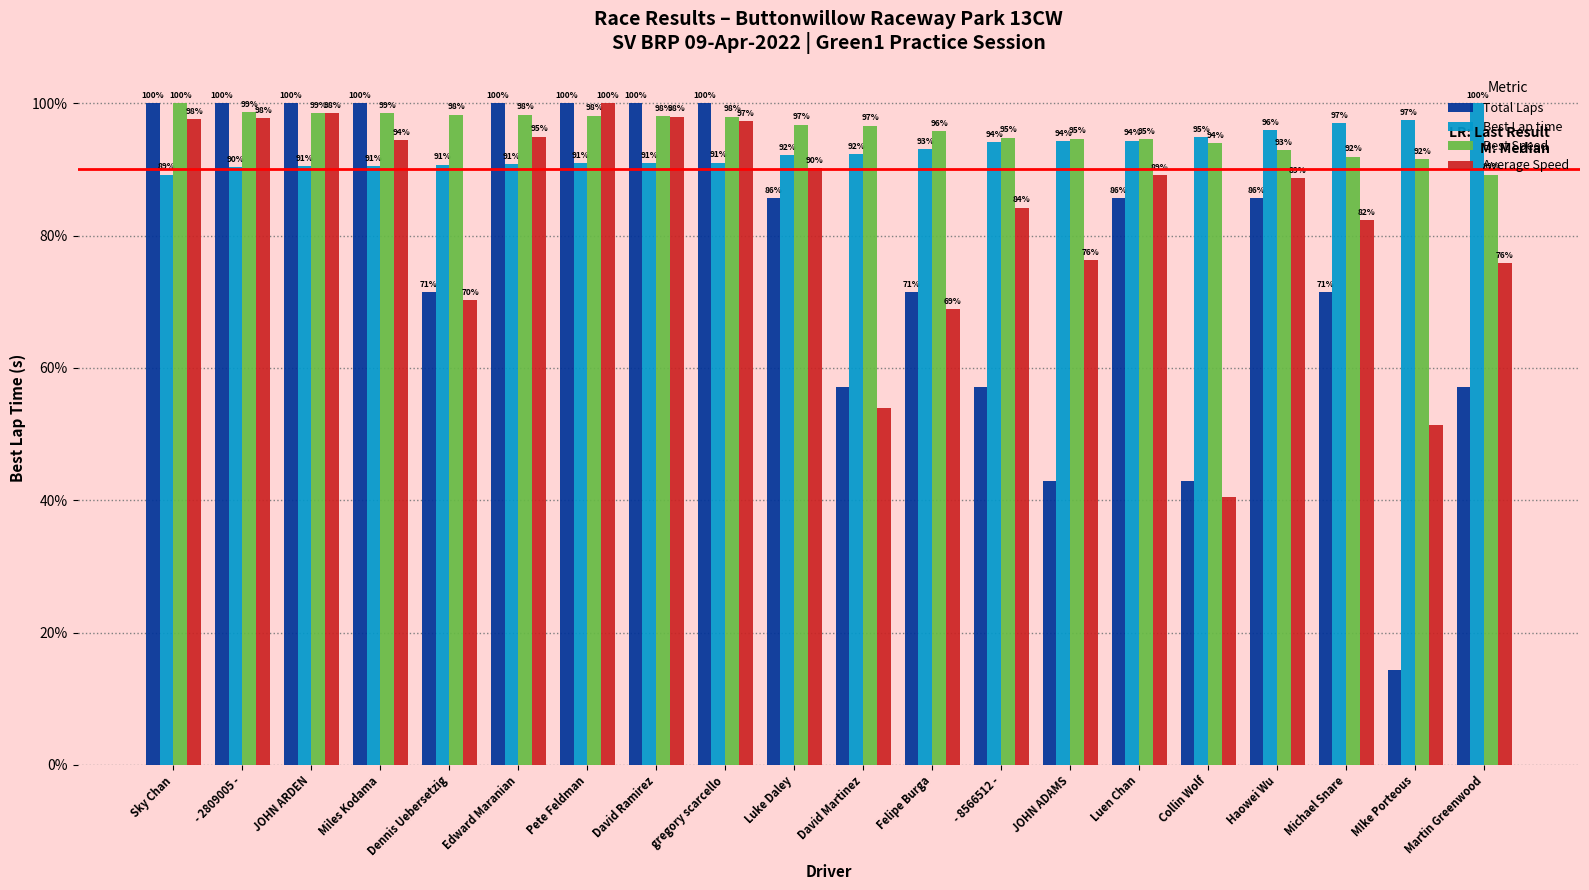

What is the approximate value of Best Speed at Michael Snare?

91.9